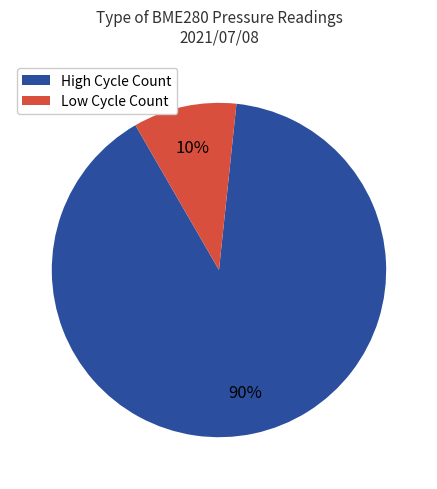

What is the ratio of the value at High Cycle Count to the value at Low Cycle Count?

9.0